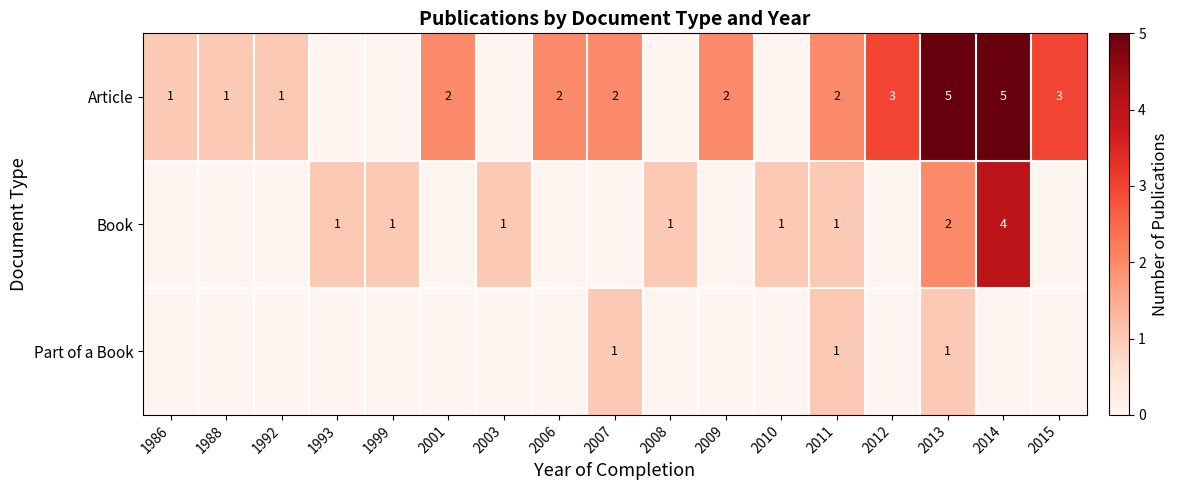

The Book series shows 2 at 2013. True or false?

True